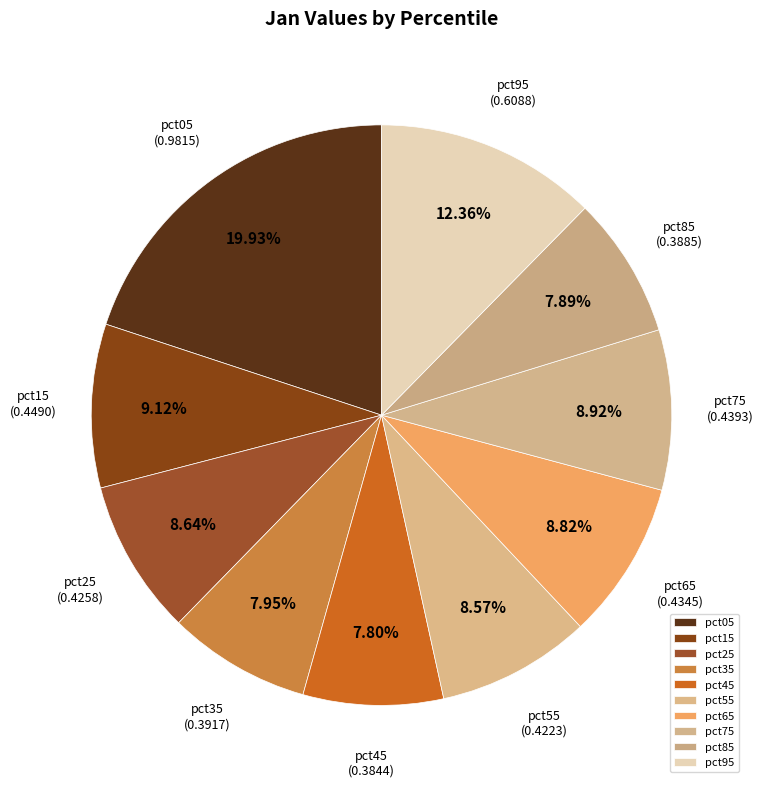

To the nearest percent, what is the combined percentage of pct45 and pct15?

17%